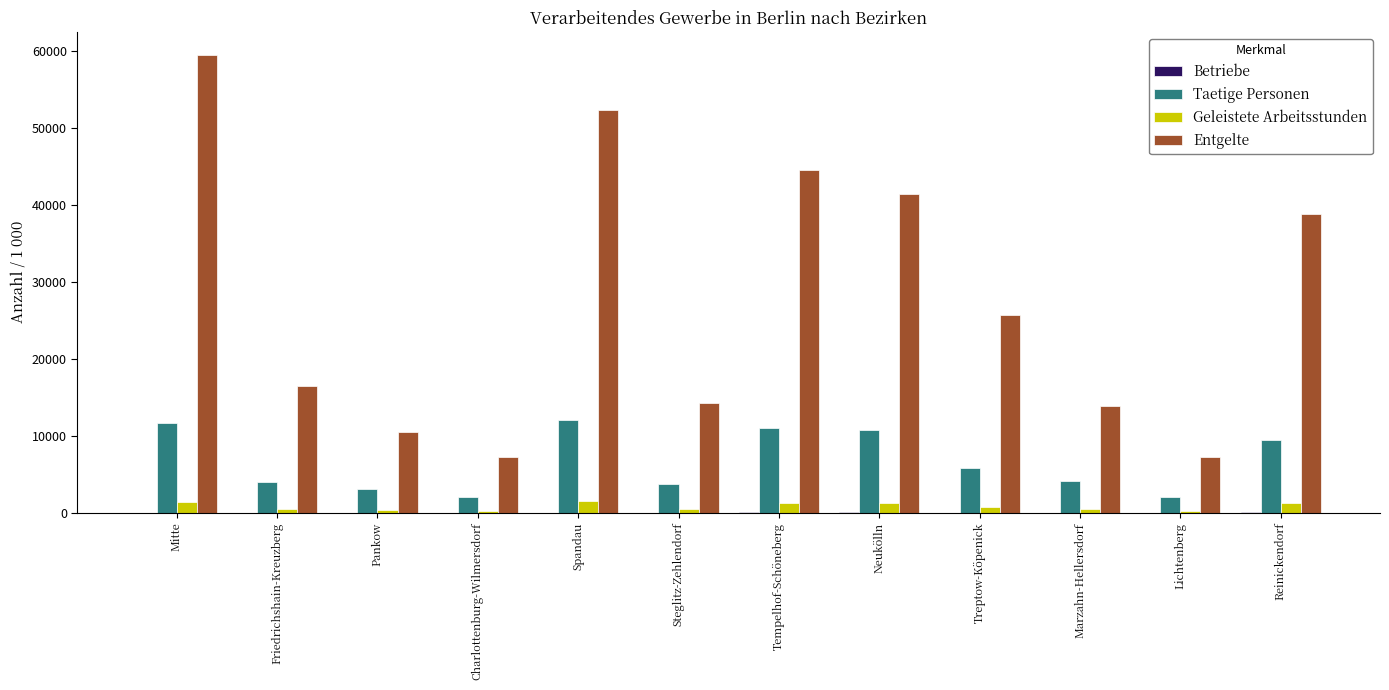

At which category is the sum across all series the highest?

Mitte